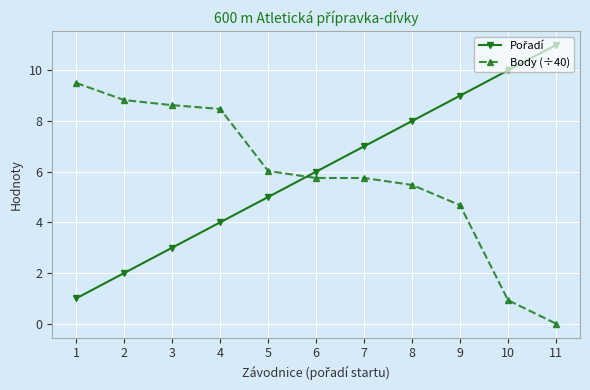

Is it true that Body (÷40) equals 0.9 at 10?

True